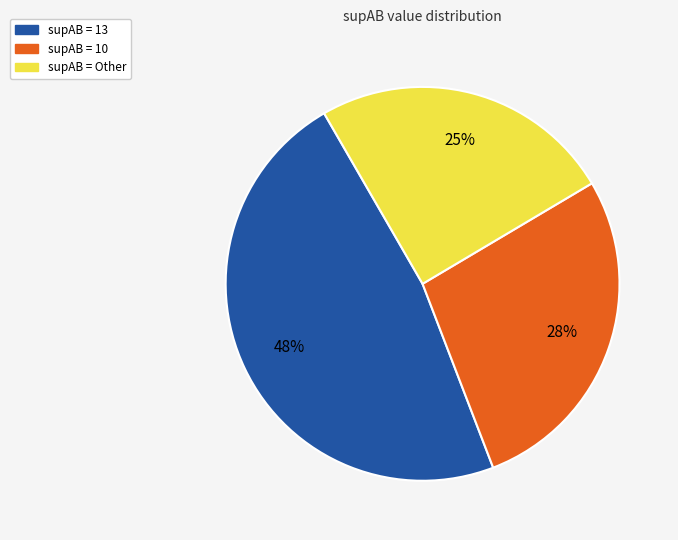

Is there a majority slice in this chart?

No